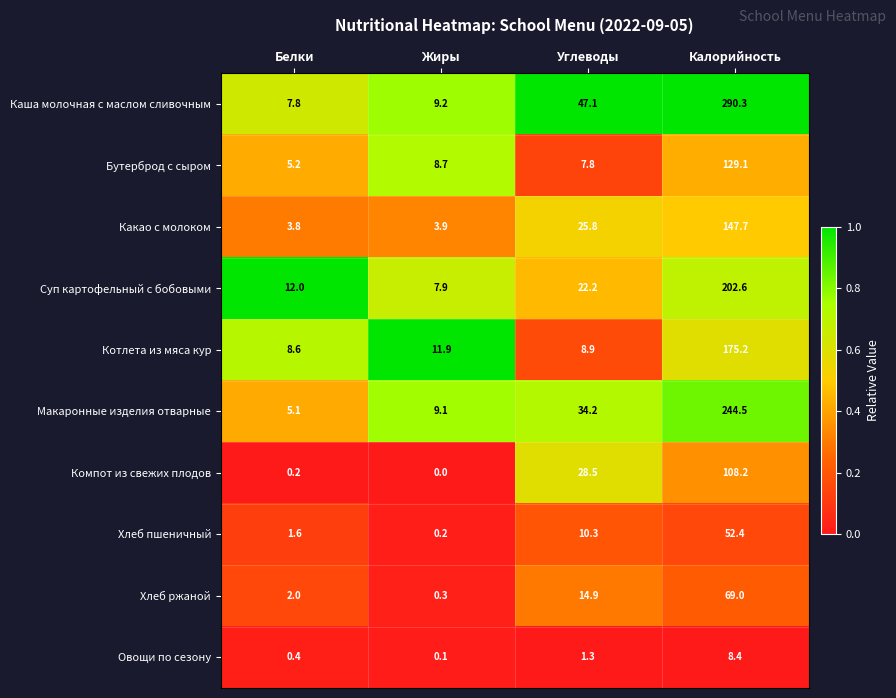

Is the value of Хлеб ржаной at Белки greater than the value of Макаронные изделия отварные at Калорийность?

No